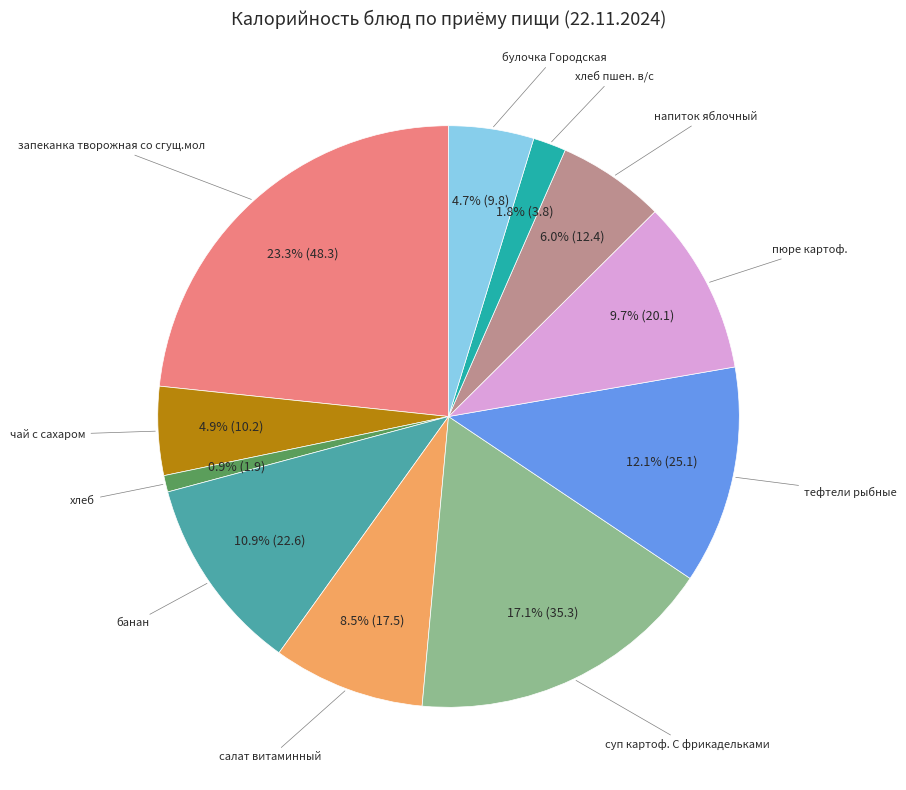

Combined, what portion of the pie is хлеб and чай с сахаром?

5.8%